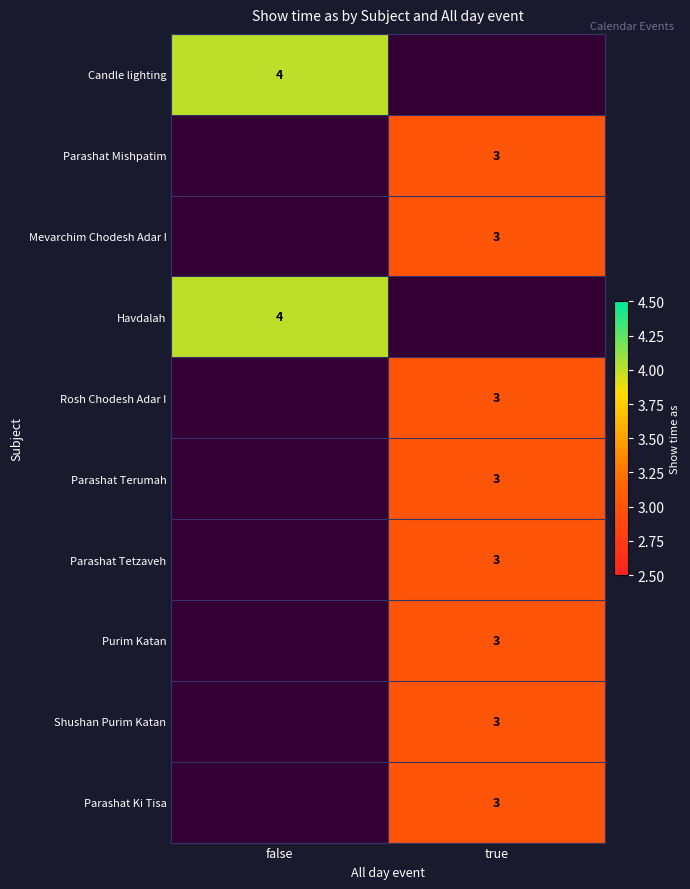

True or false: Purim Katan has a value of 3 at true.

True